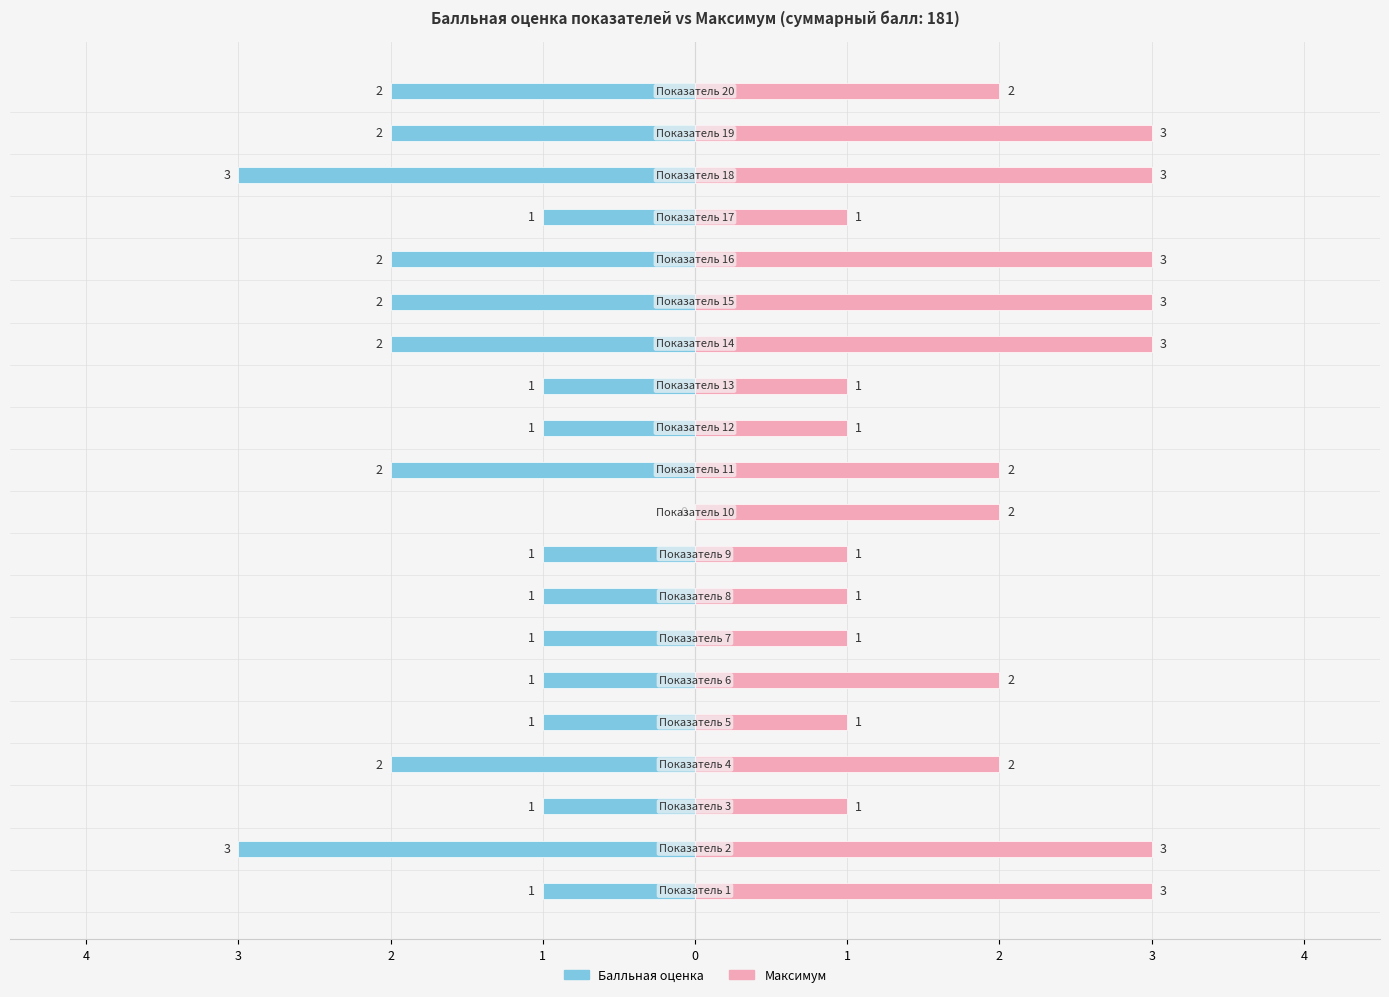

What is the value of the Балльная оценка bar at the 15th from the left?

-2